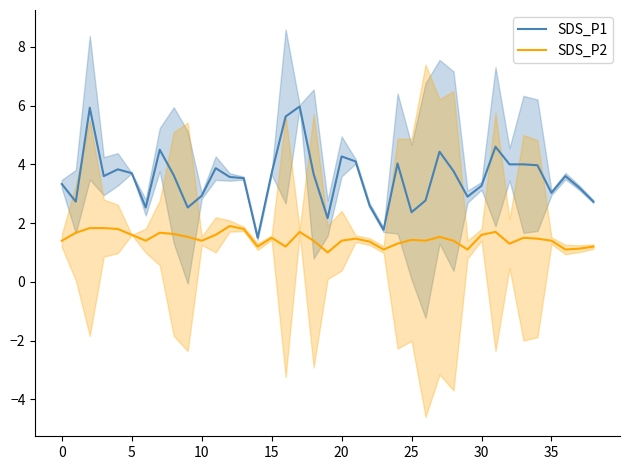

The value of SDS_P1 at 29 is 2.9. True or false?

True